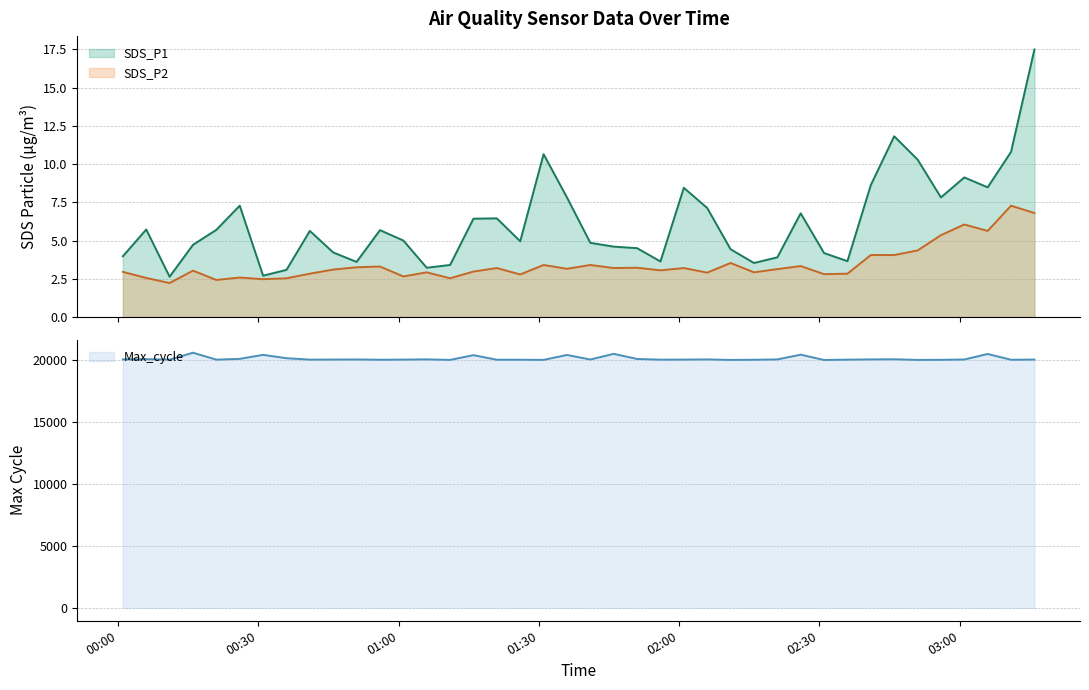

What is the minimum value for SDS_P1?

2.6